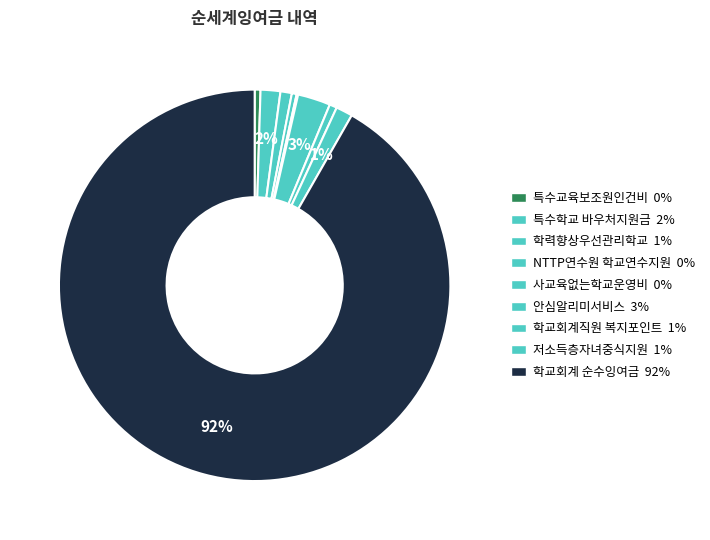

What percentage is the 학교회계직원 복지포인트 slice, to the nearest percent?

1%